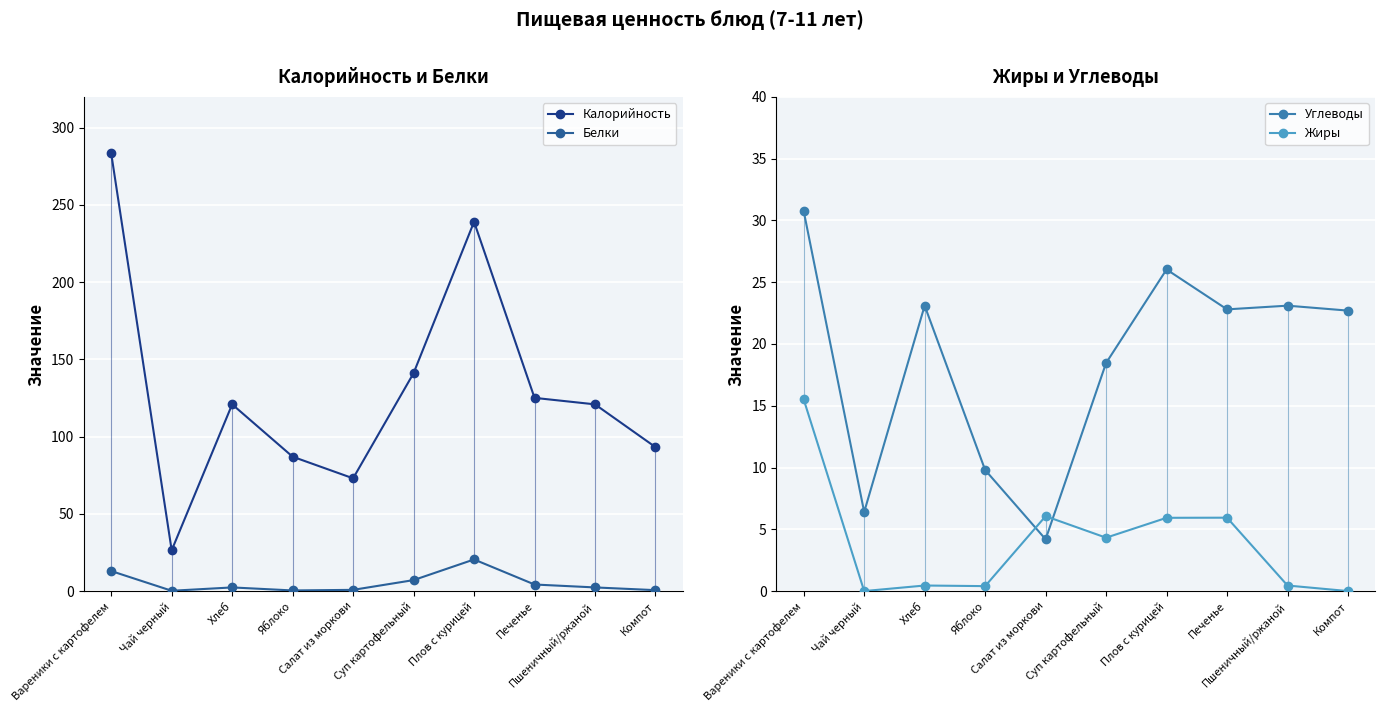

Where is the first local maximum for Белки?

Хлеб